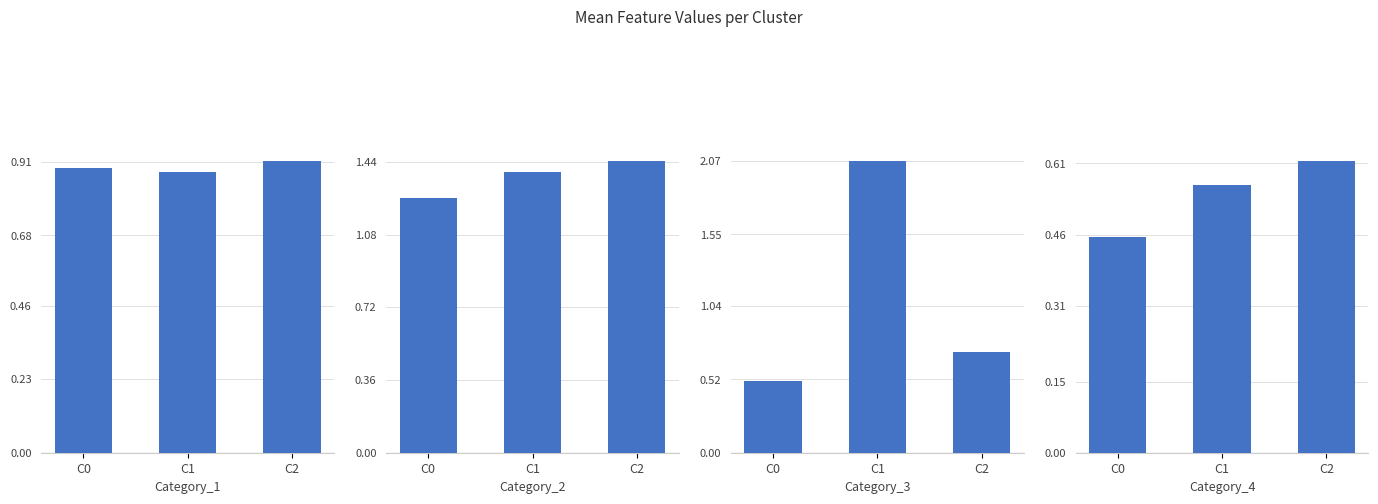

What is the minimum value shown in the chart?

0.5